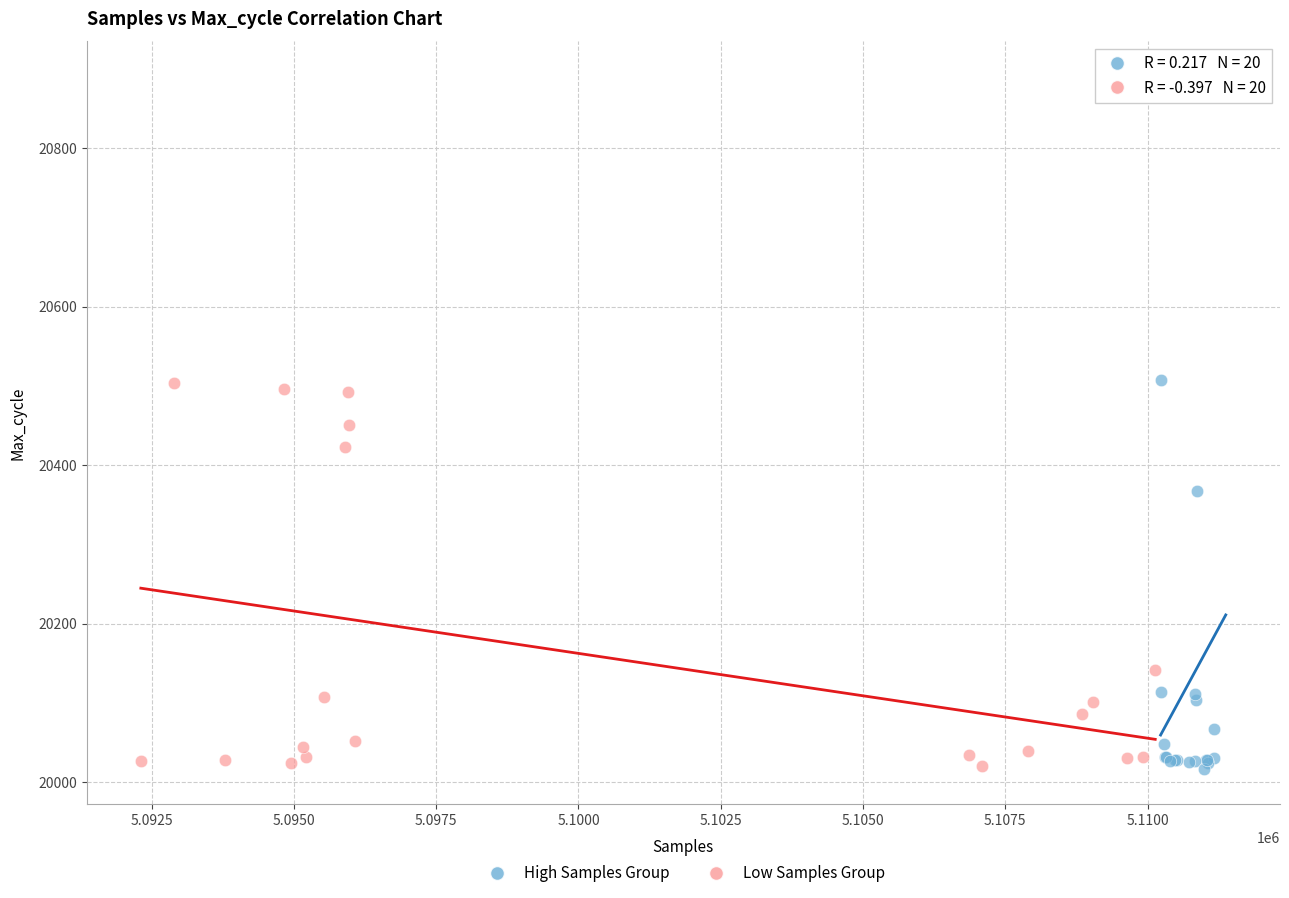

Which series reaches the maximum Y coordinate?

High Samples Group